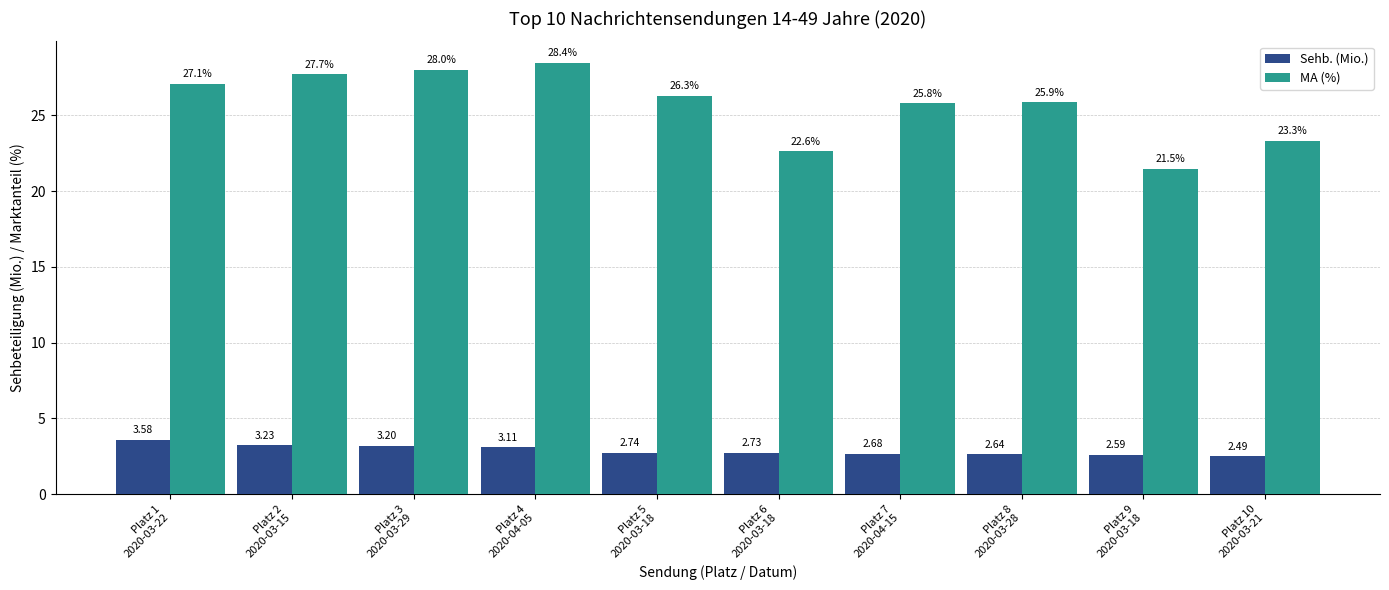

At how many categories does at least one series exceed 4?

10